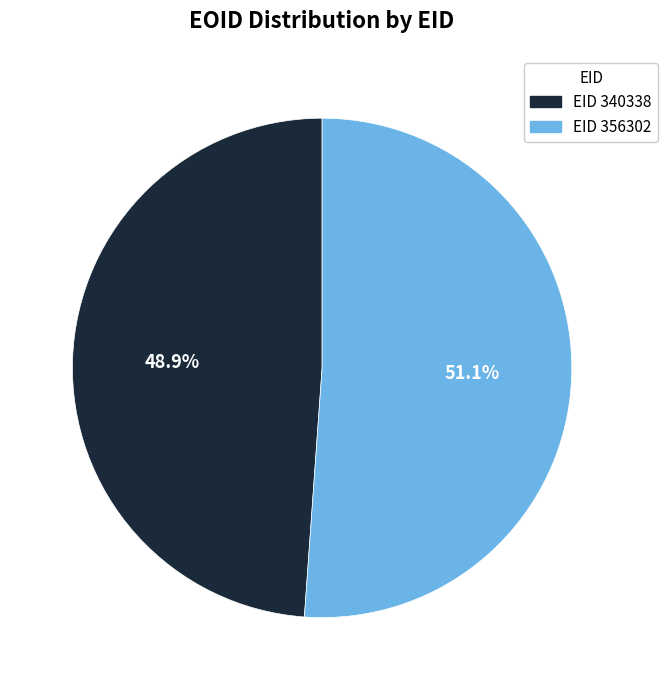

Is there any slice that represents more than half of the pie?

Yes